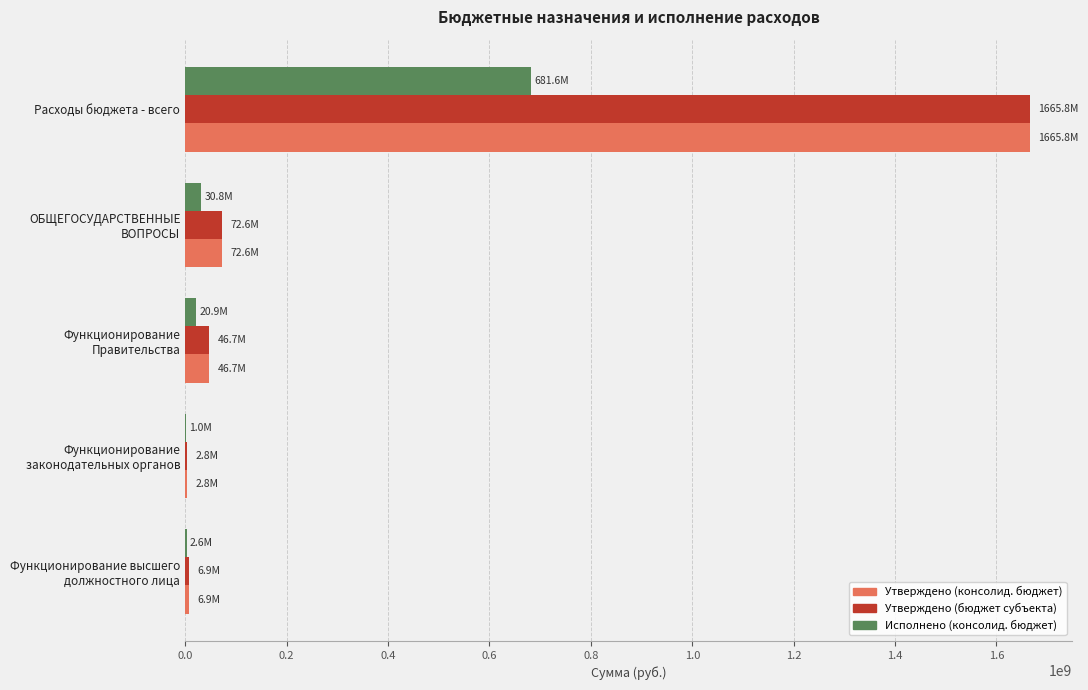

Read the Утверждено (бюджет субъекта) value at Расходы бюджета - всего.

1665813213.0